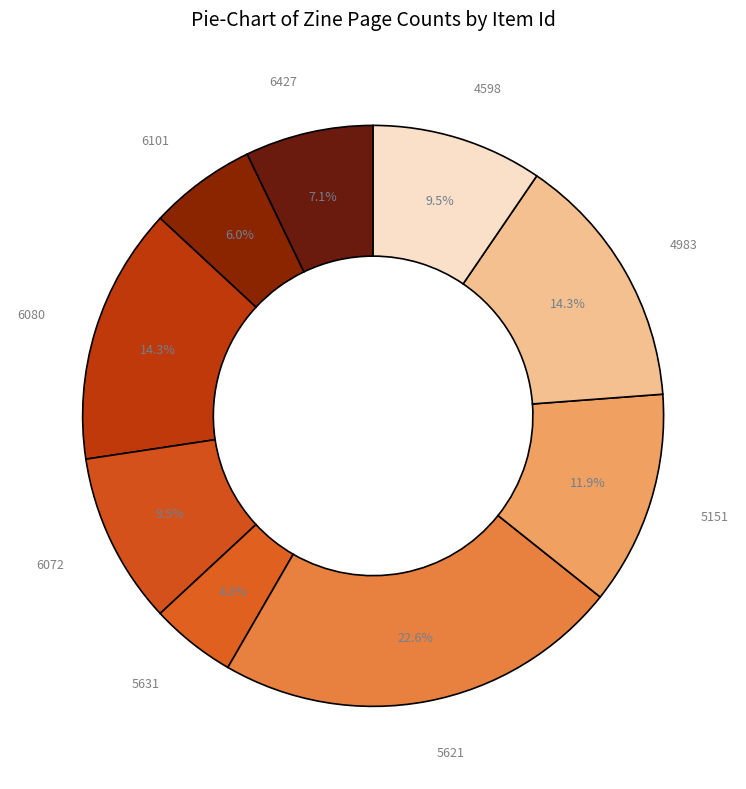

How many segments does this pie chart have?

9